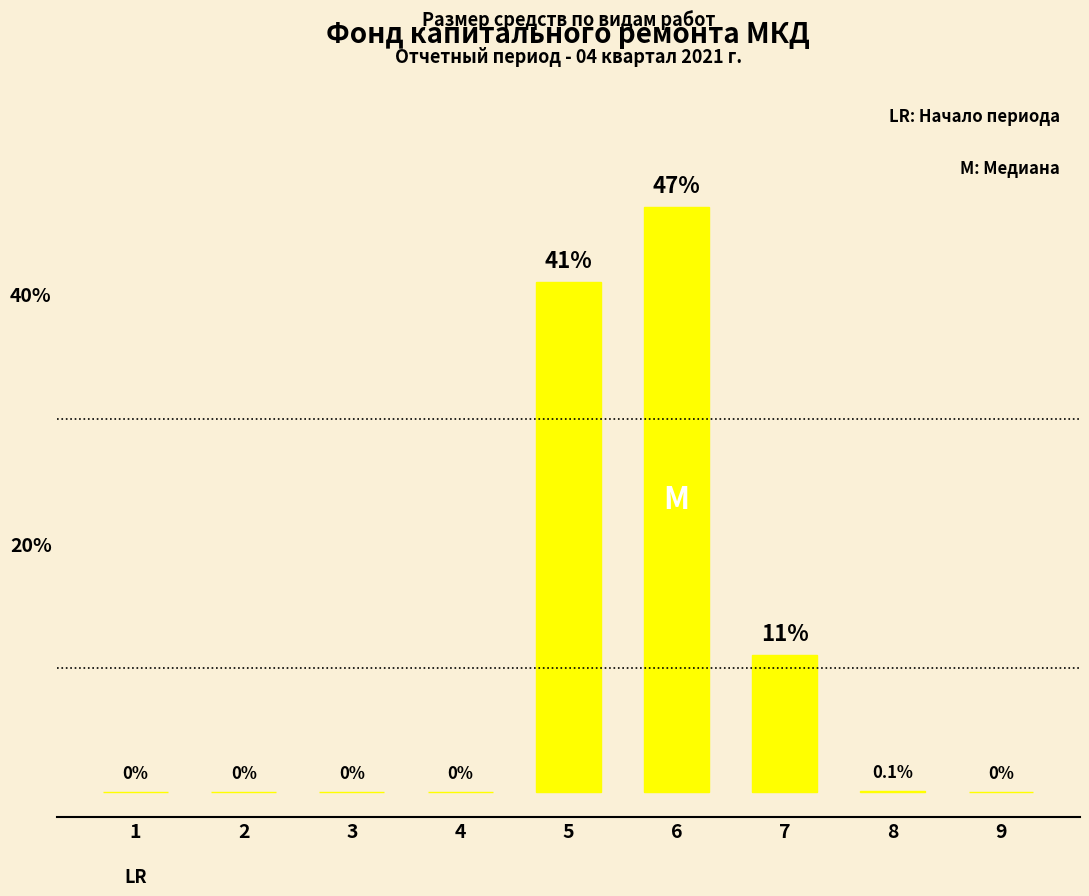

What is the maximum value shown in the chart?

47.0